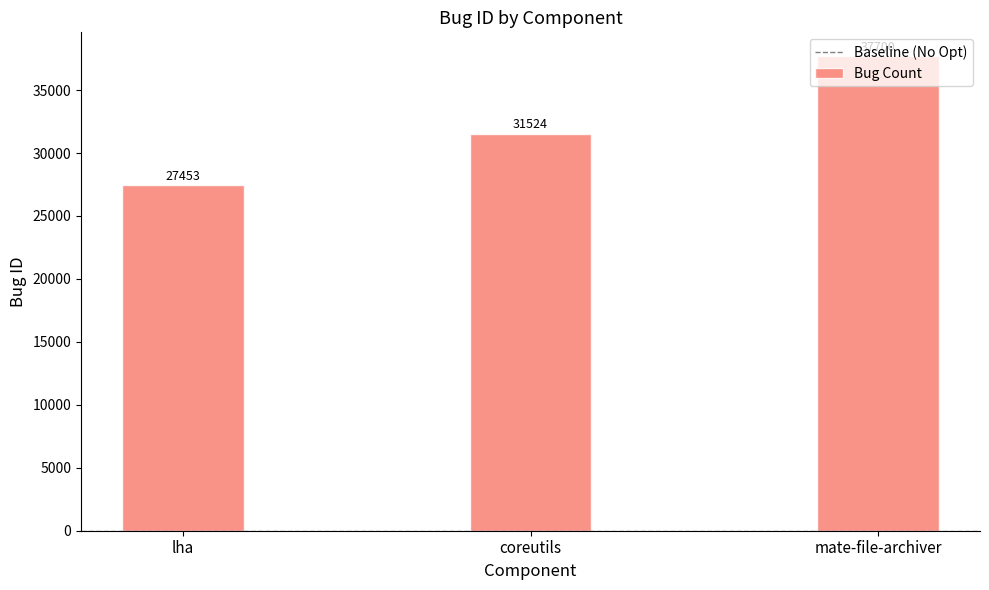

Are the bars grouped side by side (vs. stacked)?

No